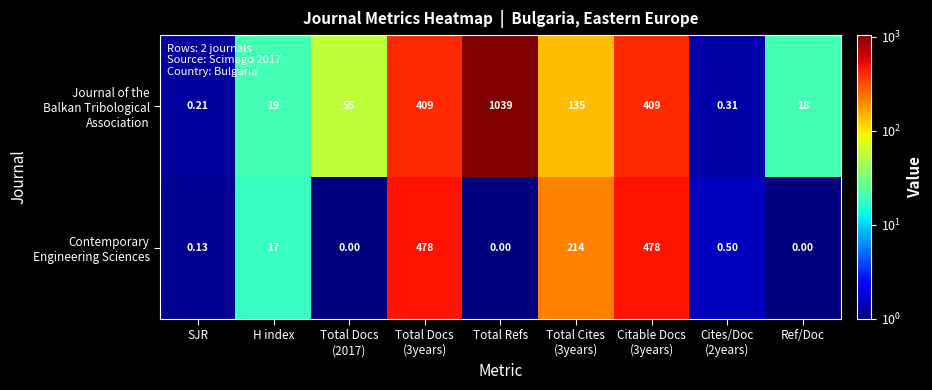

Count the number of categories in the chart.

9